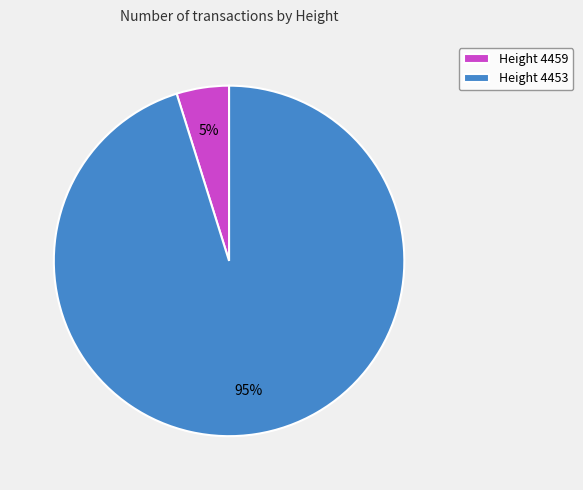

Which has a higher value, Height 4453 or Height 4459?

Height 4453